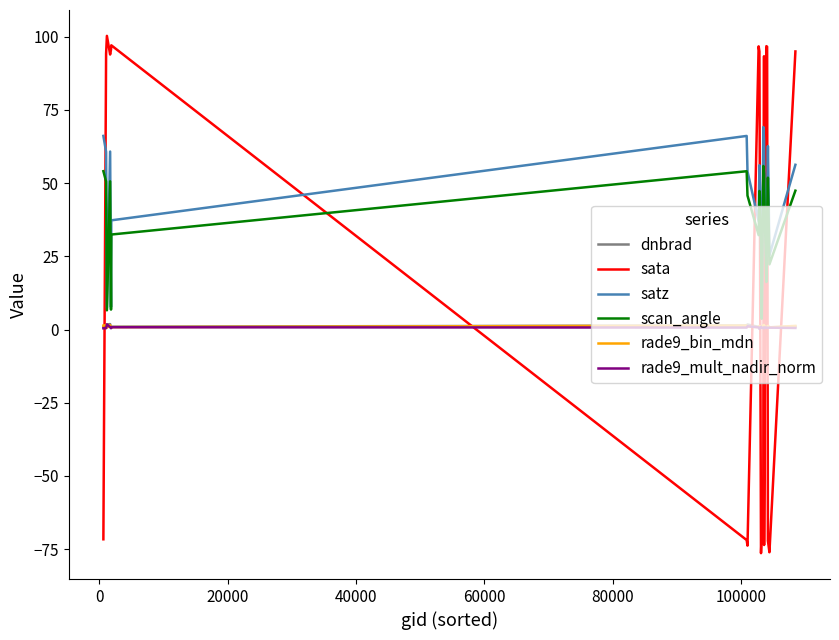

True or false: satz and sata cross at least once.

True